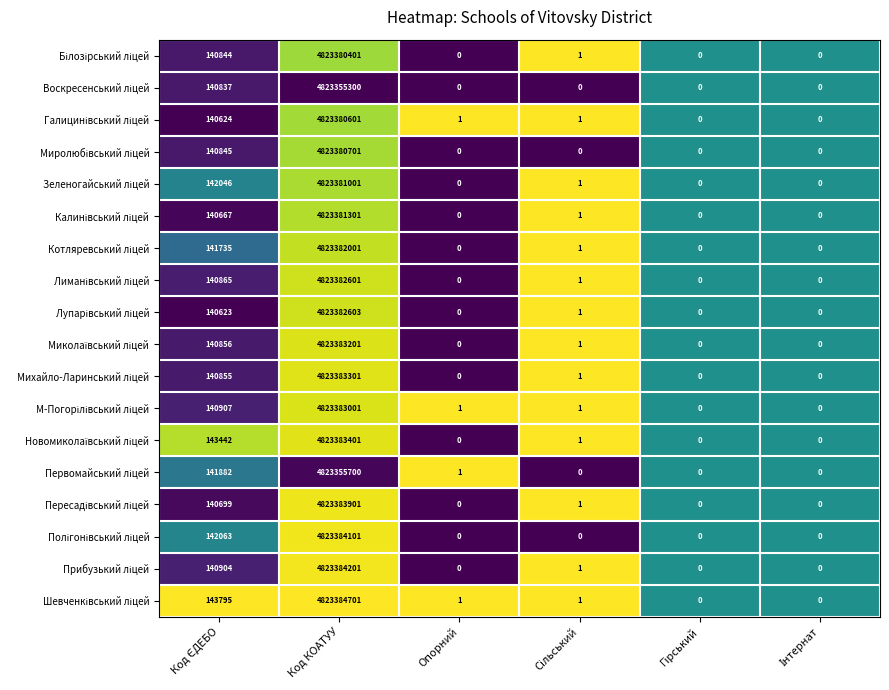

Which label corresponds to the largest value in the chart?

Код КОАТУУ